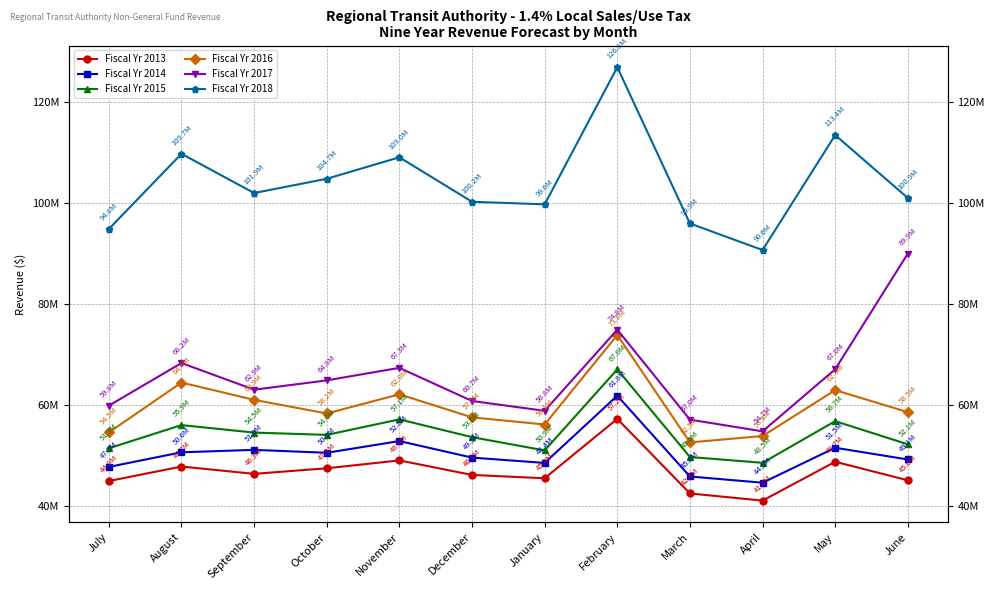

What is the spread (max minus min) of values at October?

57319498.0